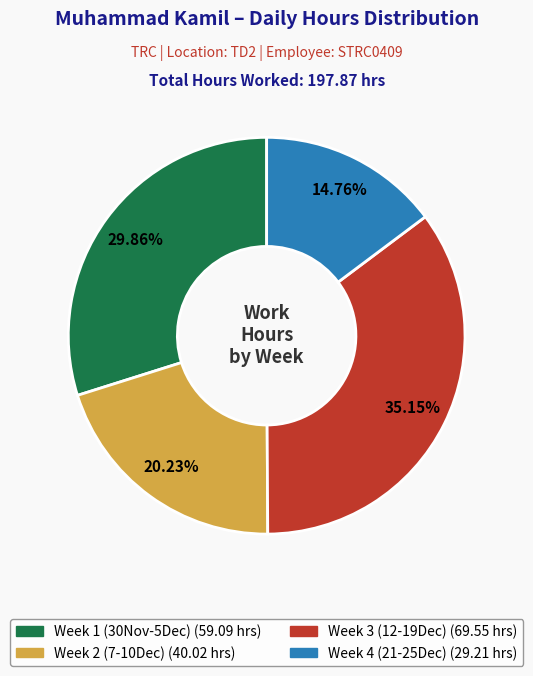

Is there any slice that represents more than half of the pie?

No